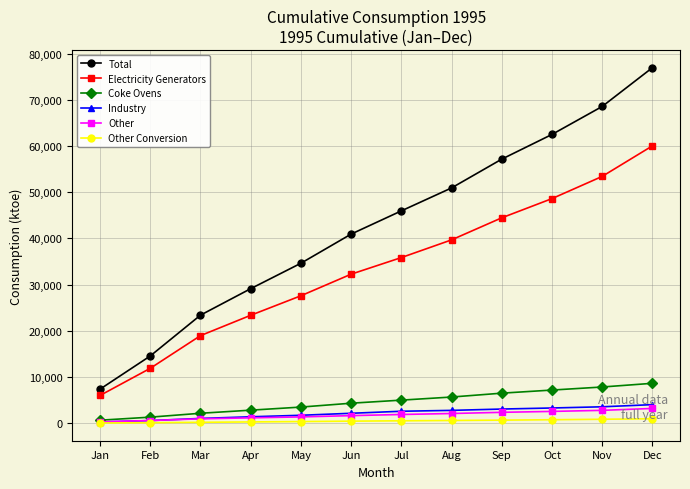

Which series changed the most between Feb and Nov?

Total